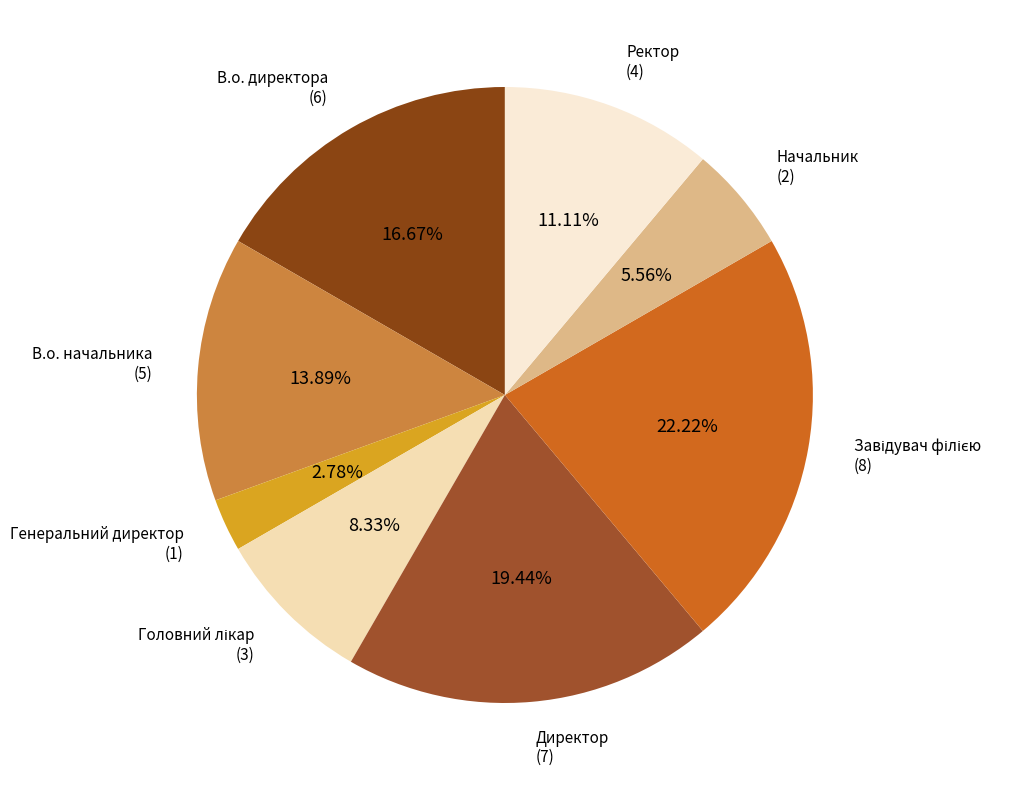

To the nearest percent, what is the average slice percentage?

12%